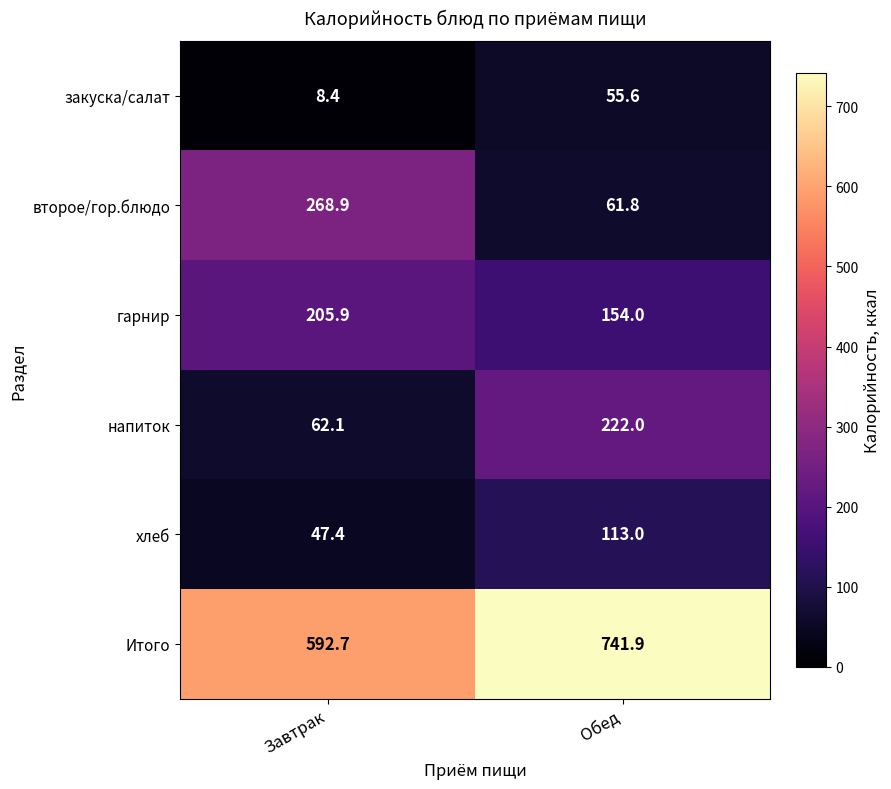

Reading left to right, list all the values displayed in this chart.

закуска/салат: Завтрак=8.4	Обед=55.6
второе/гор.блюдо: Завтрак=268.9	Обед=61.8
гарнир: Завтрак=205.9	Обед=154.0
напиток: Завтрак=62.1	Обед=222.0
хлеб: Завтрак=47.4	Обед=113.0
Итого: Завтрак=592.7	Обед=741.9